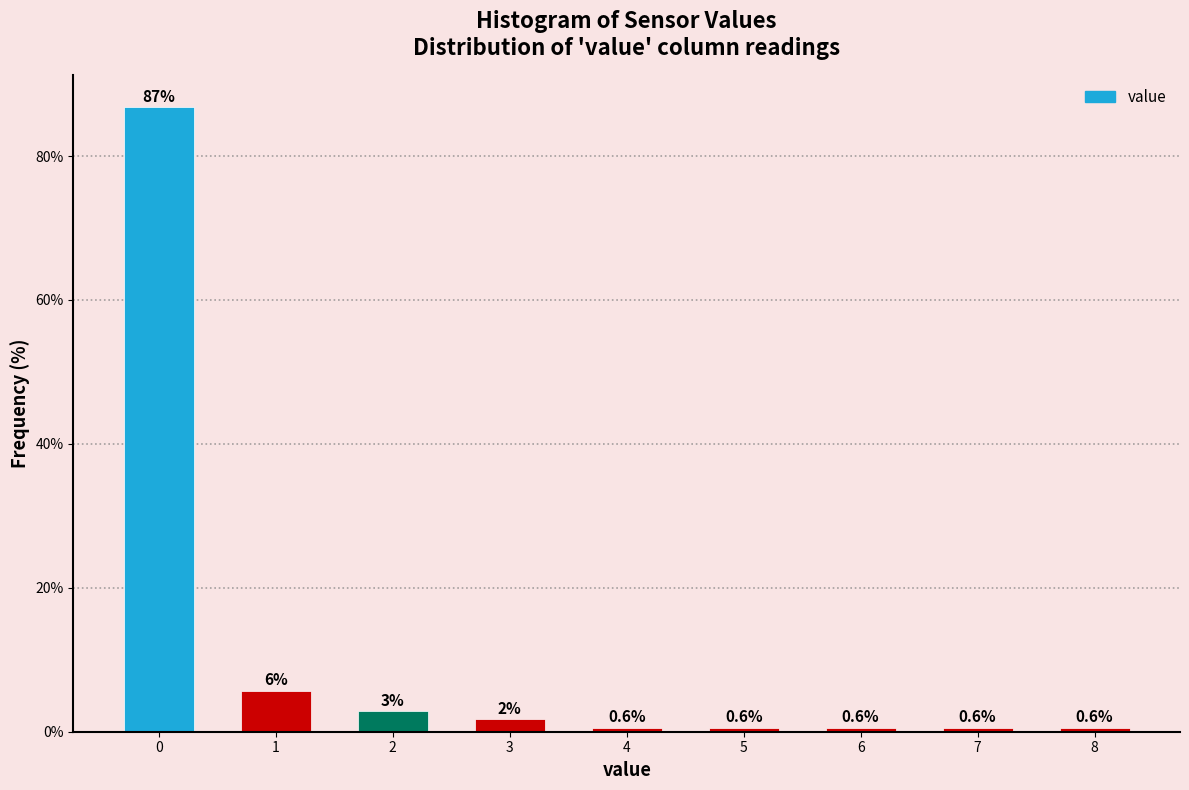

The chart shows a value of 32.3 at 0. True or false?

False